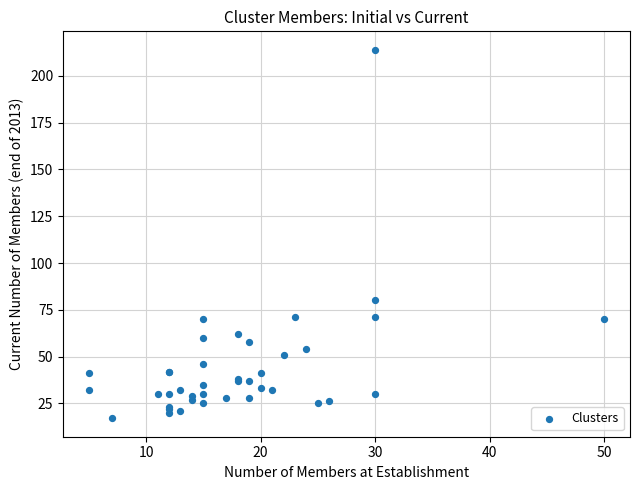

What Y value in the scatter plot is closest to 115?

80